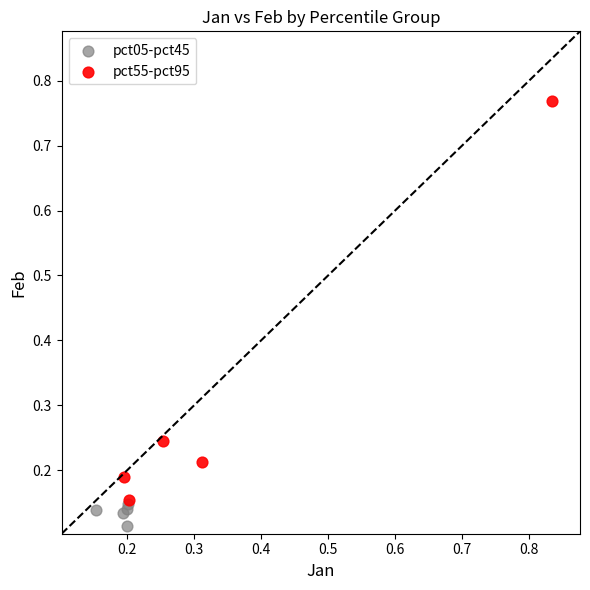

Which series reaches the maximum Y coordinate?

pct55-pct95